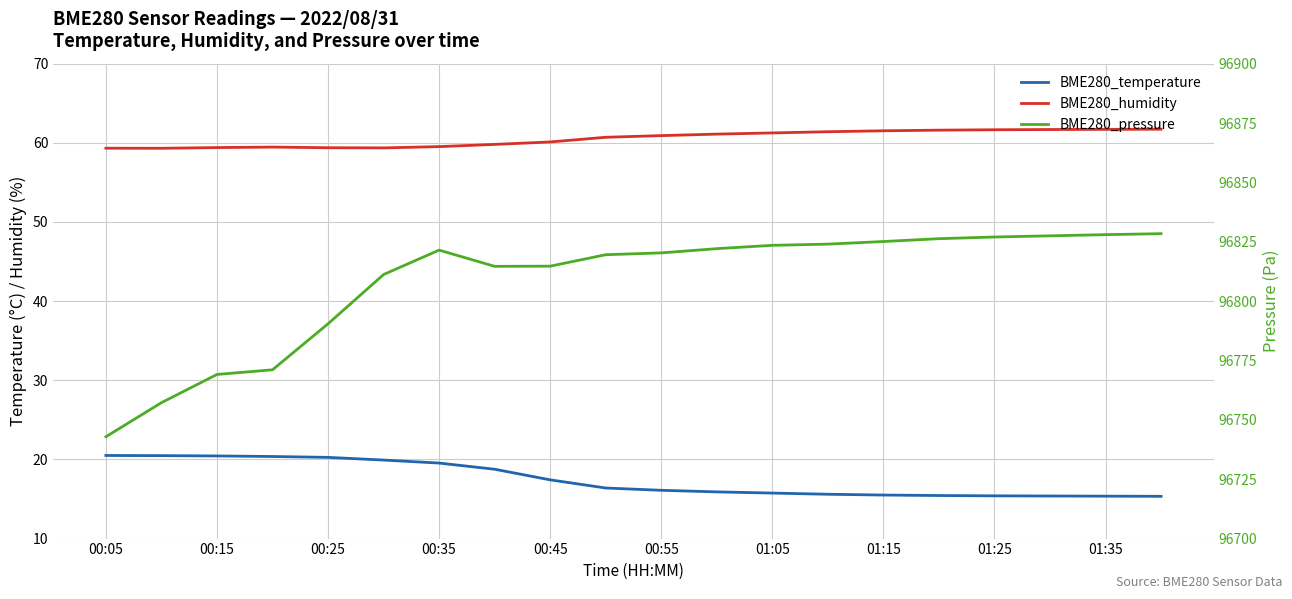

What is the highest value of the BME280_humidity series?

61.7